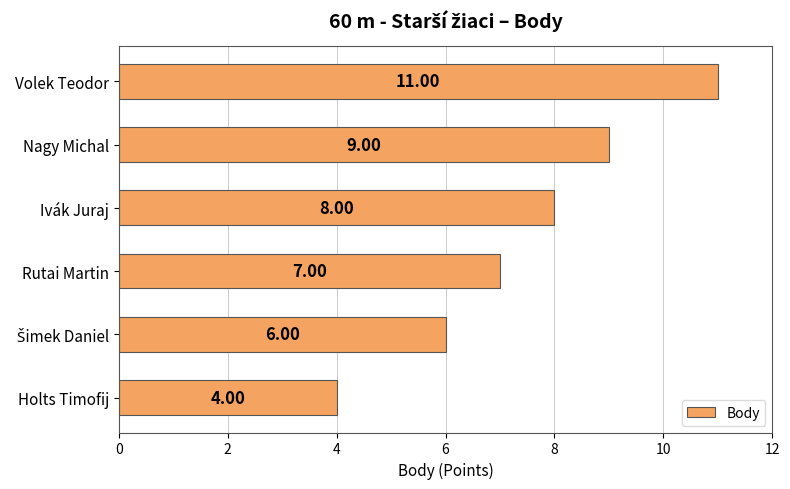

At which label is the value closest to 7?

Rutai Martin